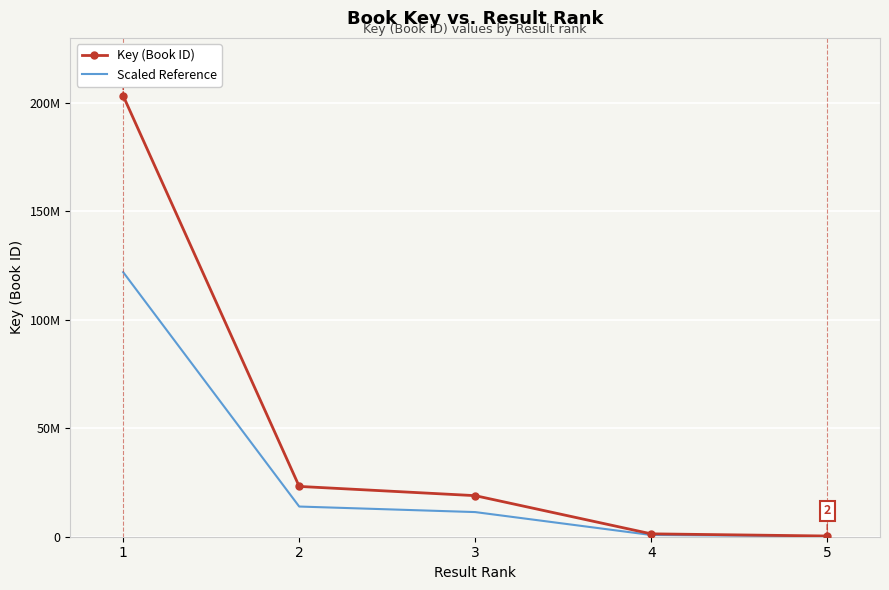

What is the difference between the maximum and minimum values in the Scaled Reference series?

121771281.0